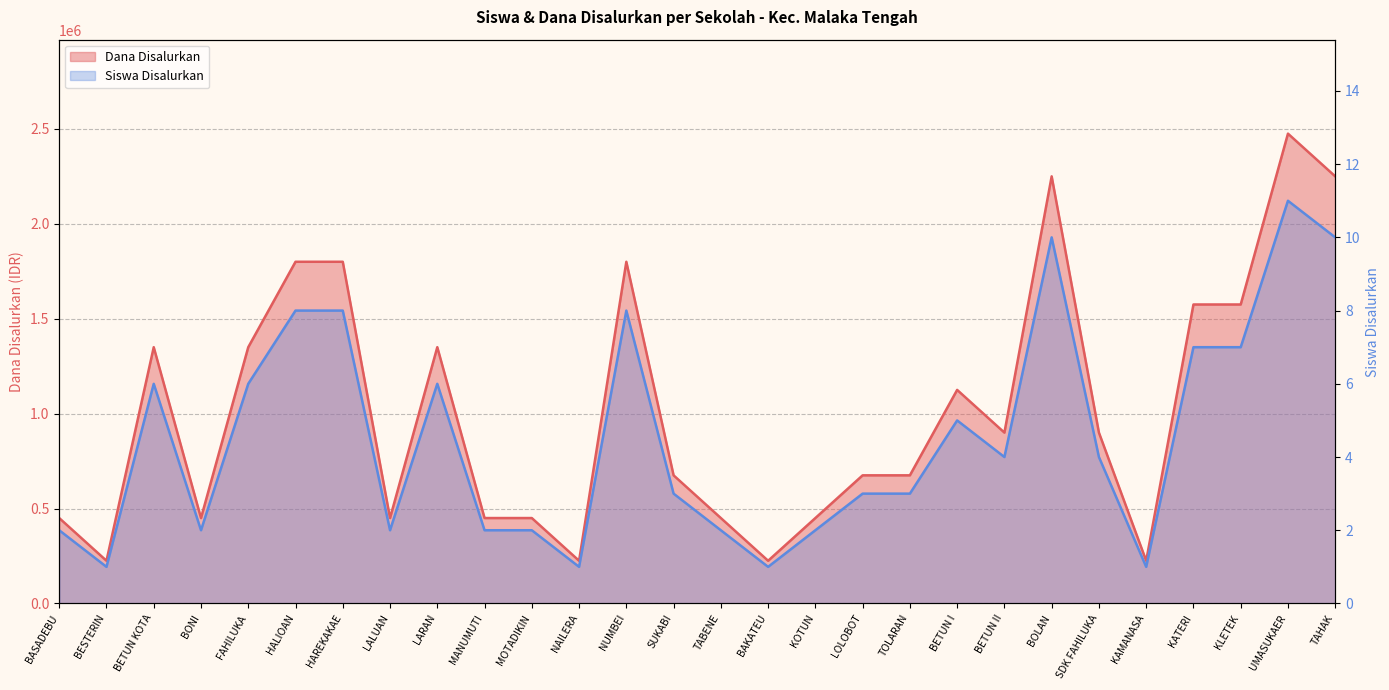

What position from the left is MANUMUTI?

10